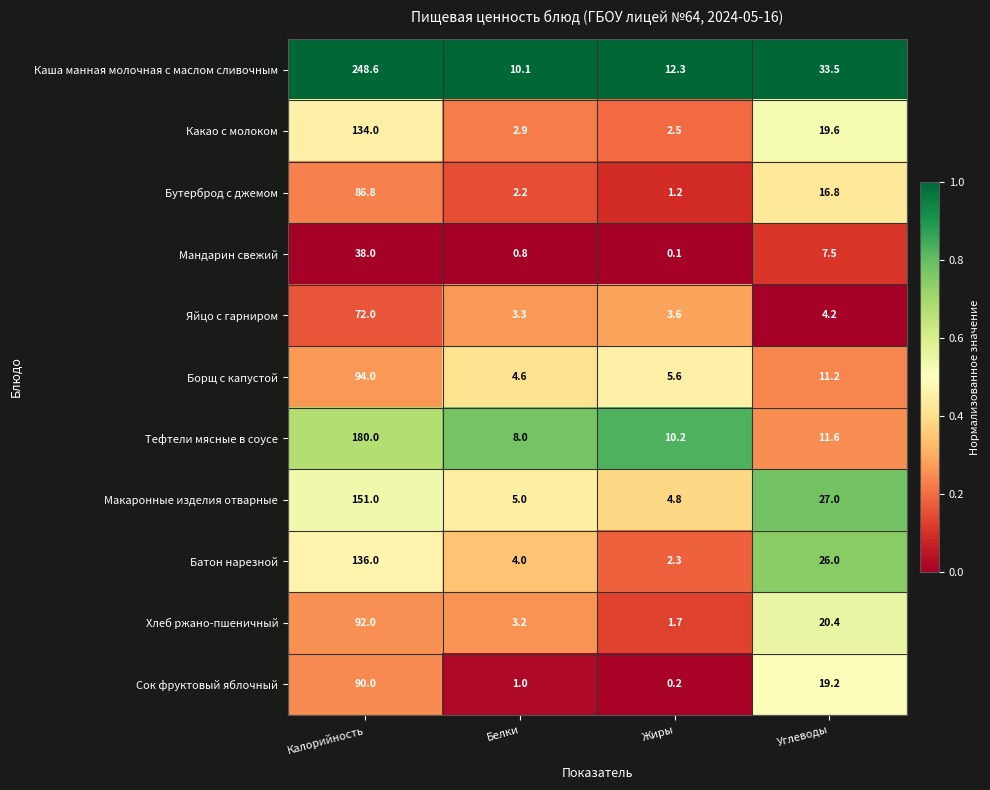

What is the greatest value displayed?

248.6